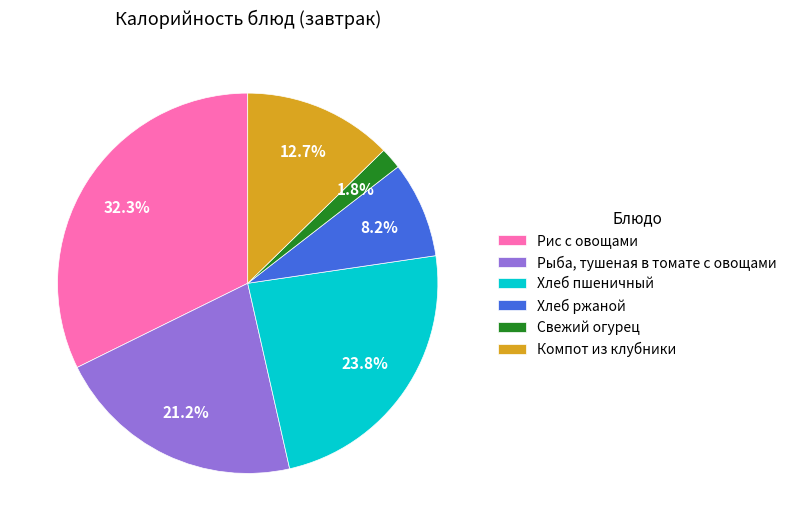

Is there a majority slice in this chart?

No